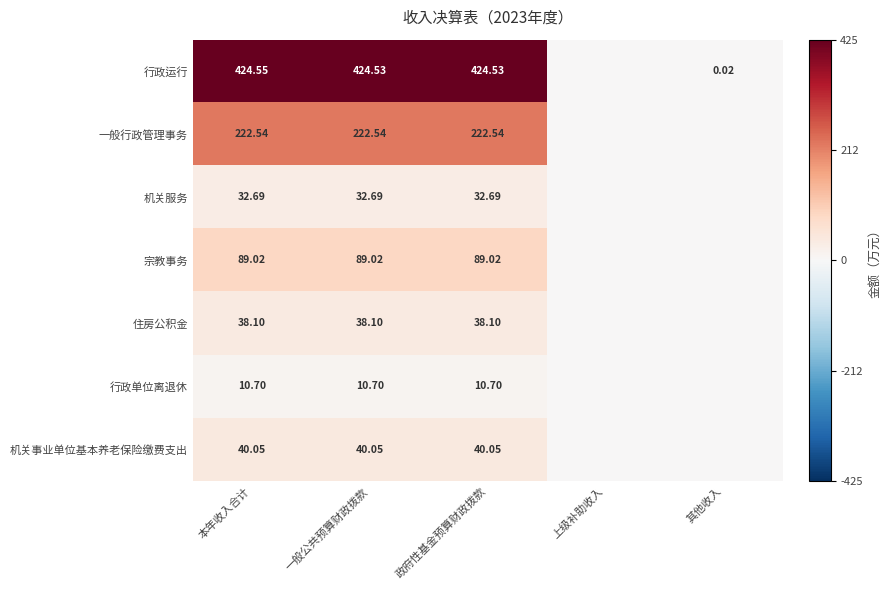

What is the total value across all series at 一般公共预算财政拨款?

857.6